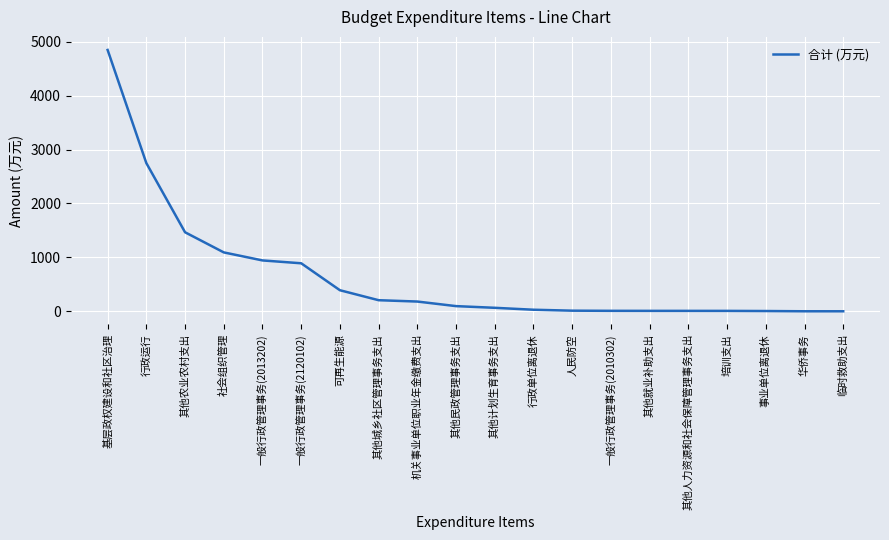

Is it true that the value at 一般行政管理事务(2120102) is 890.4?

True